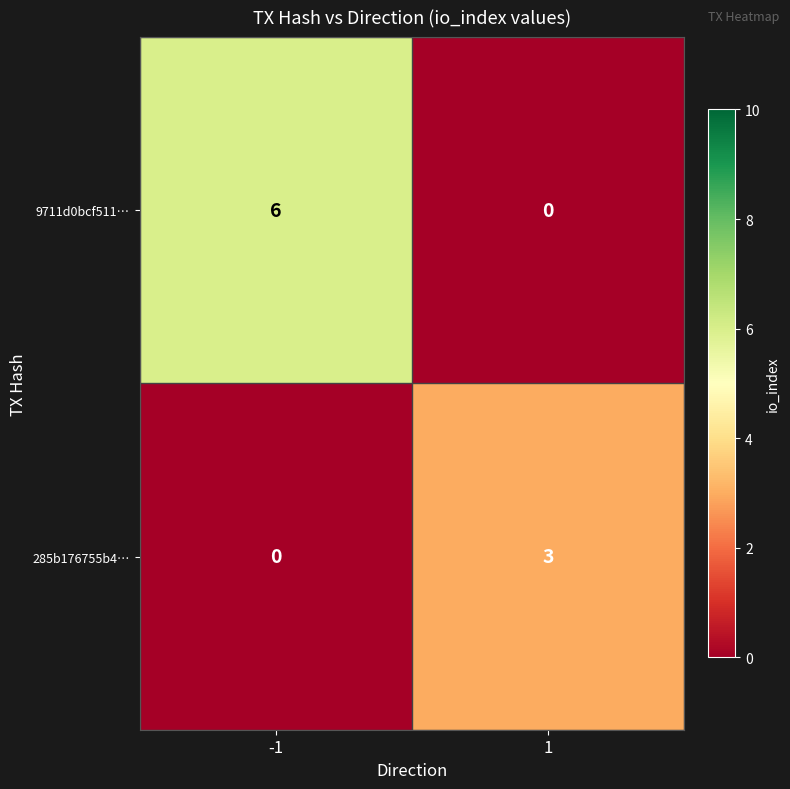

Reading left to right, extract all data points from this chart.

9711d0bcf511…: 6	0
285b176755b4…: 0	3